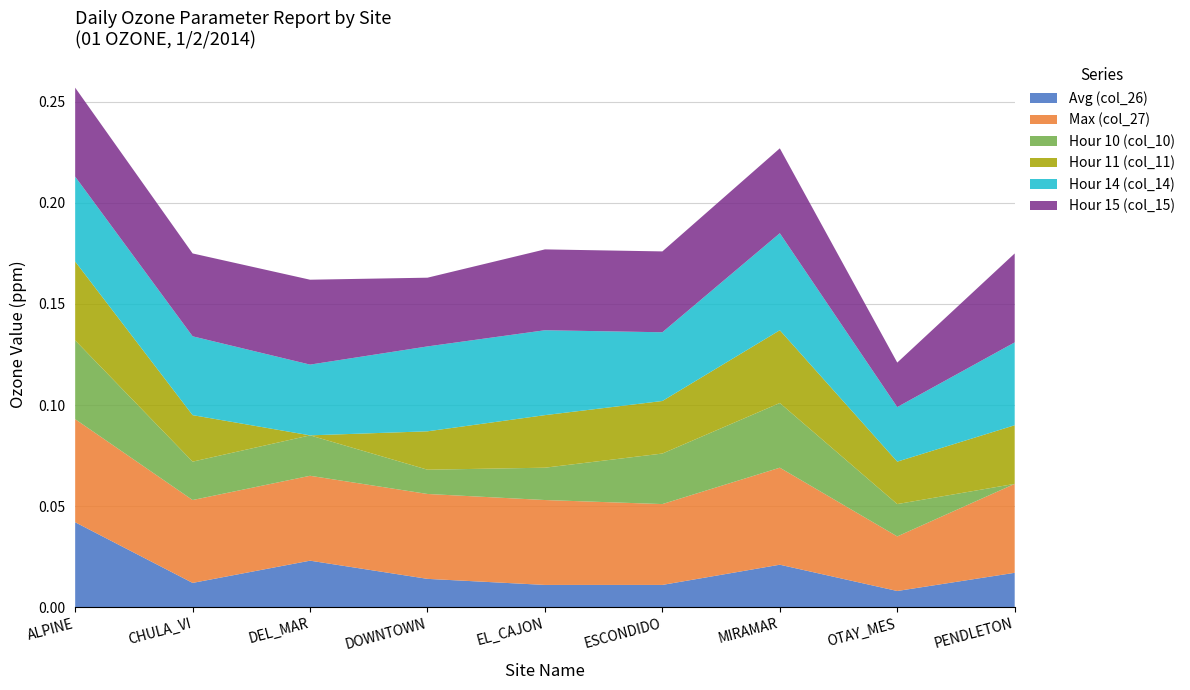

Reading left to right, extract all data points from this chart.

Avg (col_26): 0.0	0.0	0.0	0.0	0.0	0.0	0.0	0.0	0.0
Max (col_27): 0.1	0.0	0.0	0.0	0.0	0.0	0.0	0.0	0.0
Hour 10 (col_10): 0.0	0.0	0.0	0.0	0.0	0.0	0.0	0.0	0.0
Hour 11 (col_11): 0.0	0.0	0.0	0.0	0.0	0.0	0.0	0.0	0.0
Hour 14 (col_14): 0.0	0.0	0.0	0.0	0.0	0.0	0.0	0.0	0.0
Hour 15 (col_15): 0.0	0.0	0.0	0.0	0.0	0.0	0.0	0.0	0.0